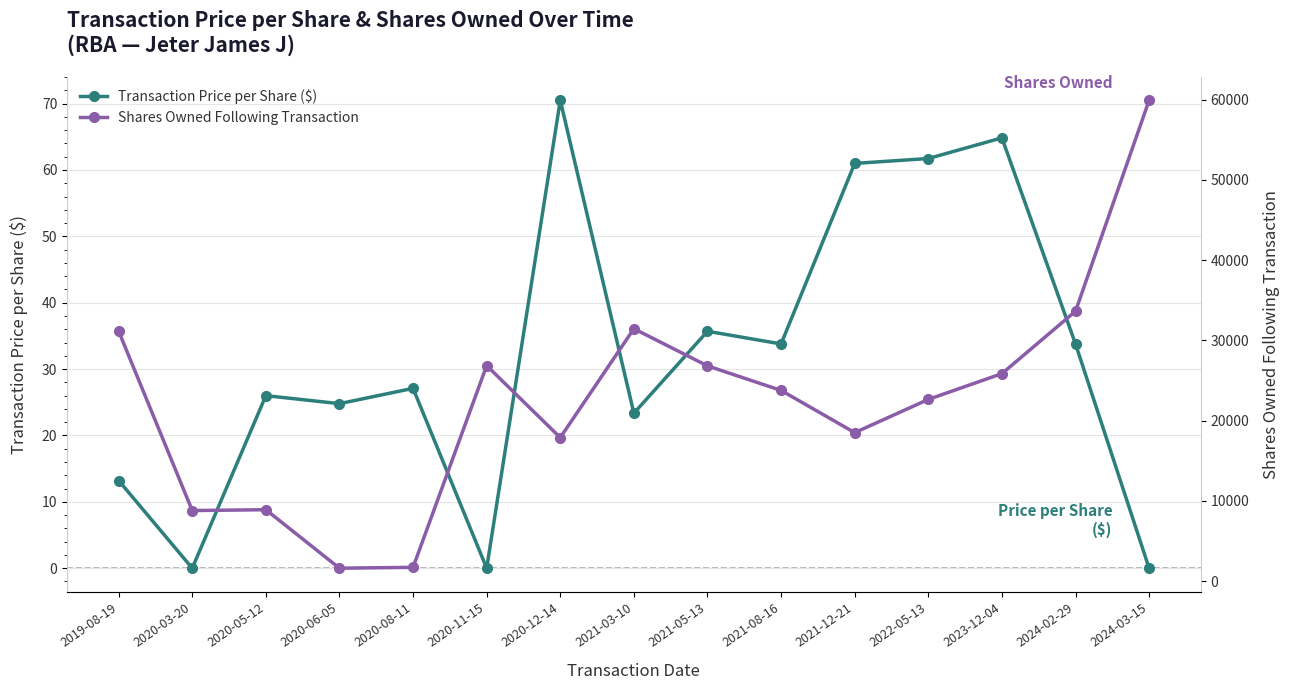

What is the label of the 8th point from the right?

2021-03-10